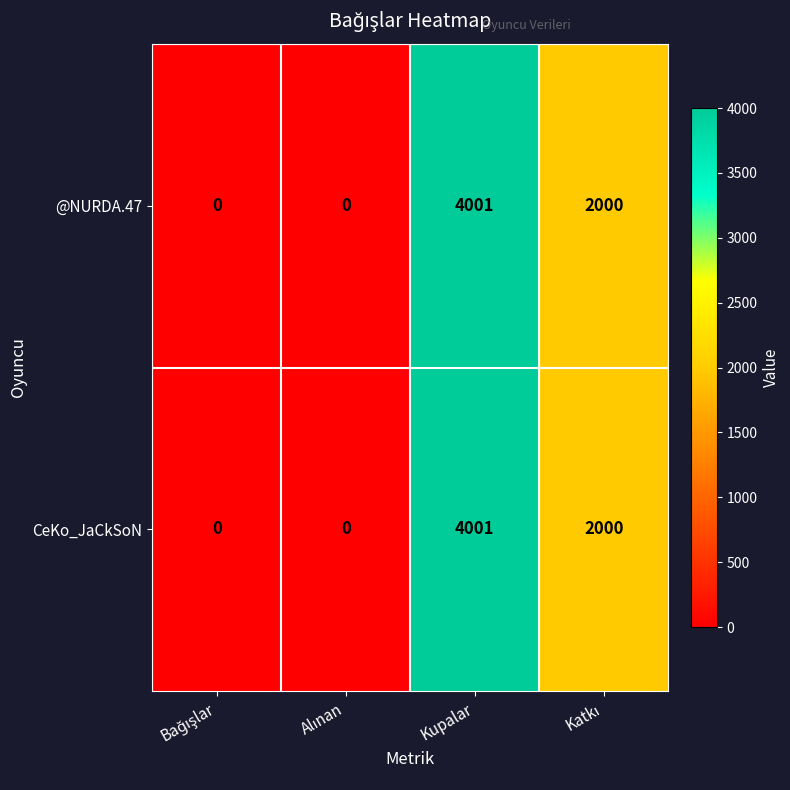

At which category is the sum across all series the highest?

Kupalar